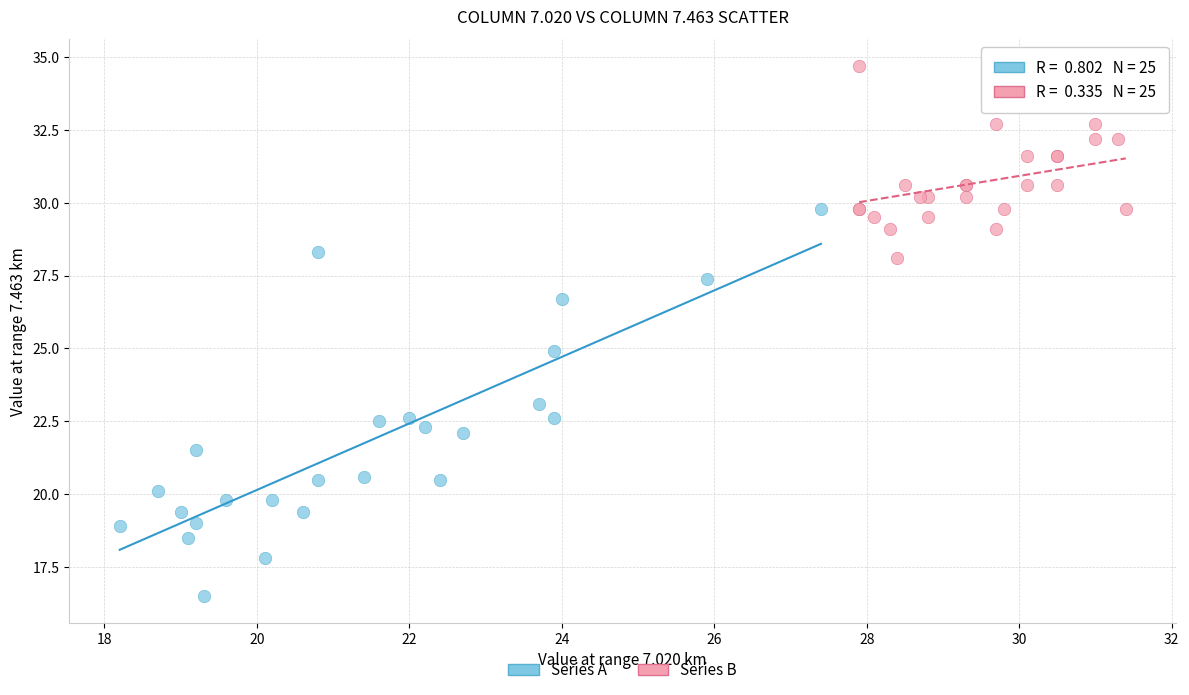

Which series has the widest spread of Y values?

Series A